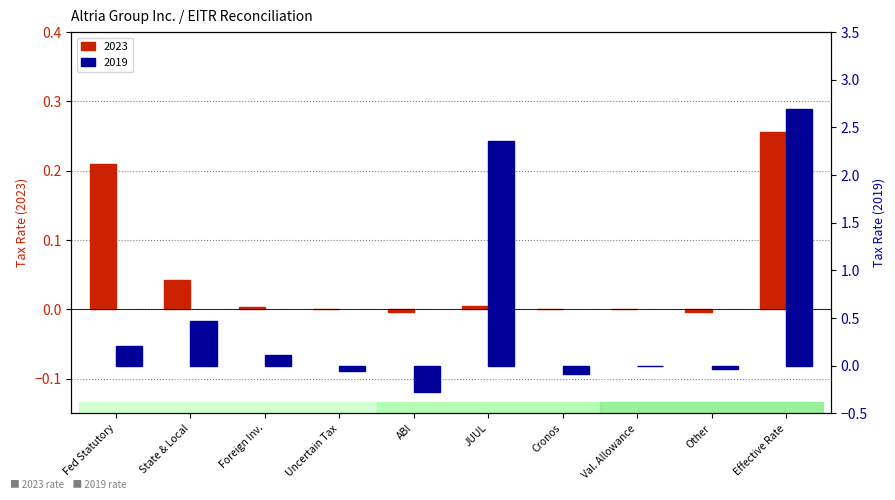

Reading right to left, what are all the values shown in this chart?

2023: 0.3	-0.0	0.0	0.0	0.0	-0.0	0.0	0.0	0.0	0.2
2019: 2.7	-0.0	0.0	-0.1	2.4	-0.3	-0.1	0.1	0.5	0.2